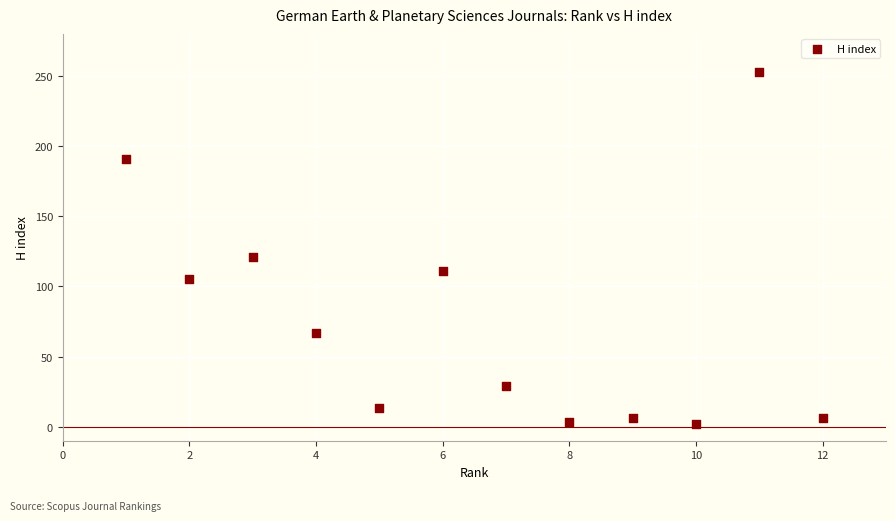

What is the range of Y values (max minus min)?

251